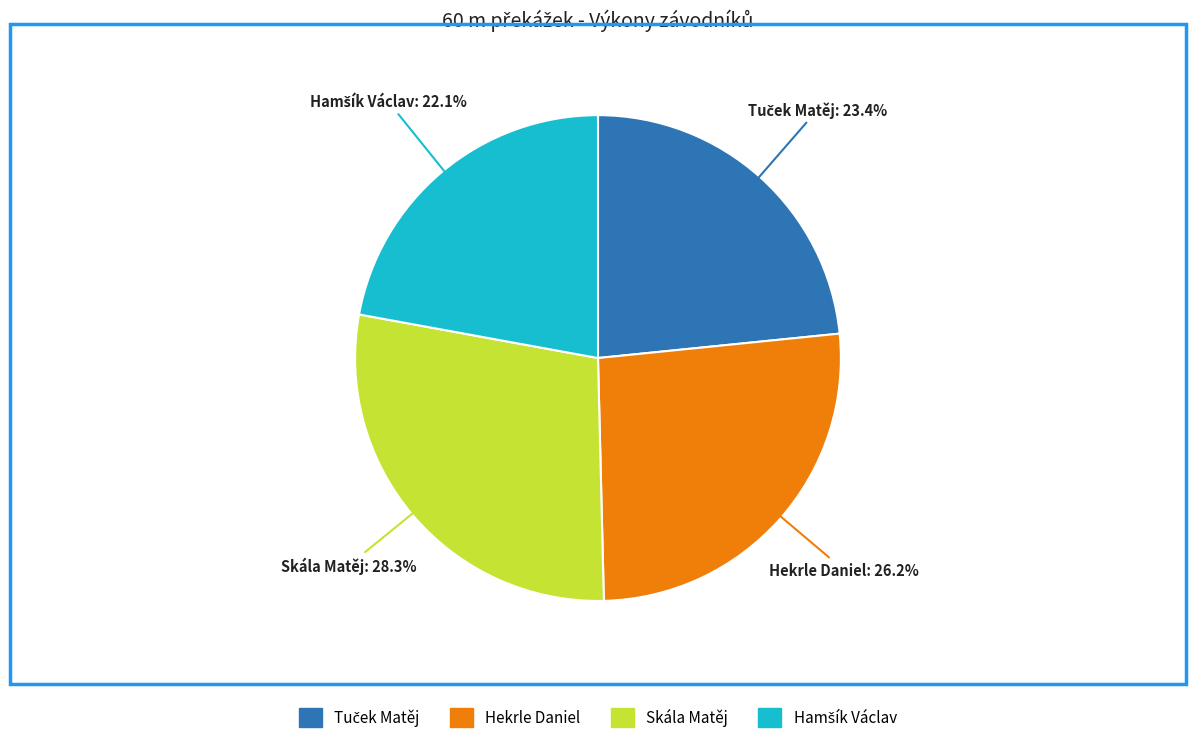

To the nearest percent, what percentage of the pie is Hekrle Daniel?

26%